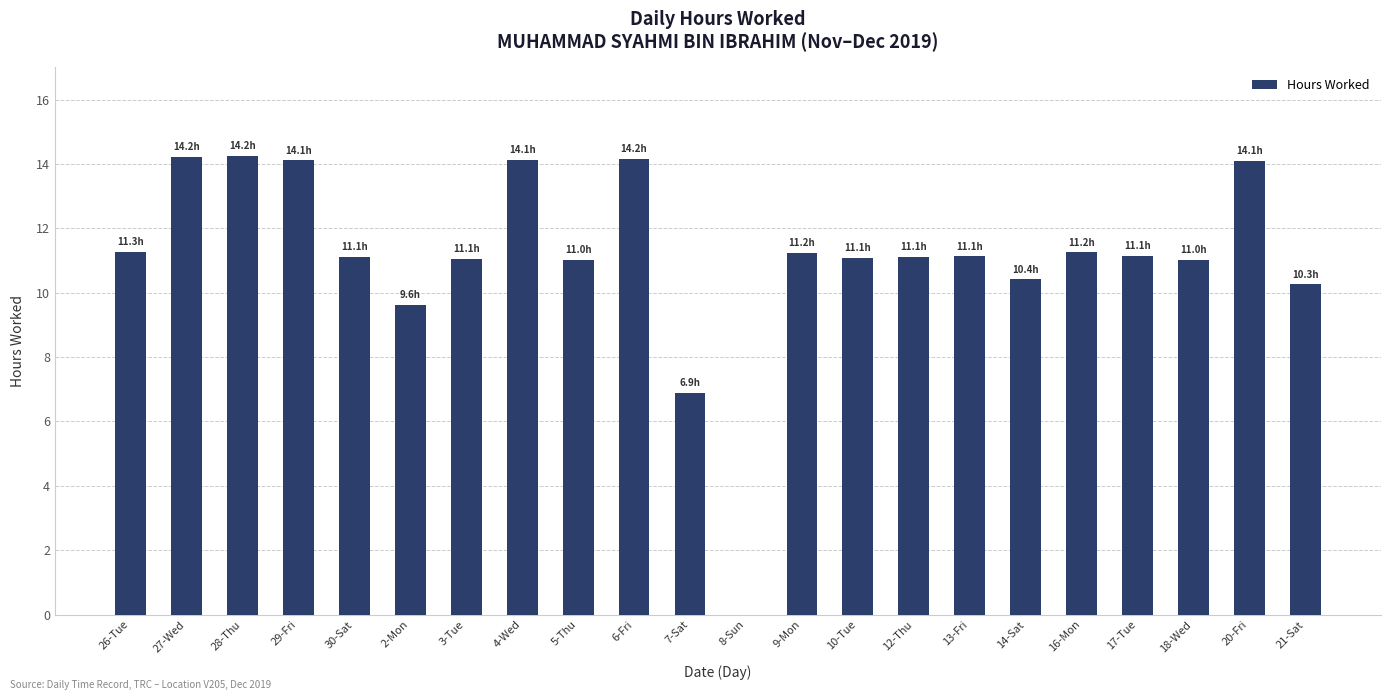

What value does the data have at 5-Thu?

11.0